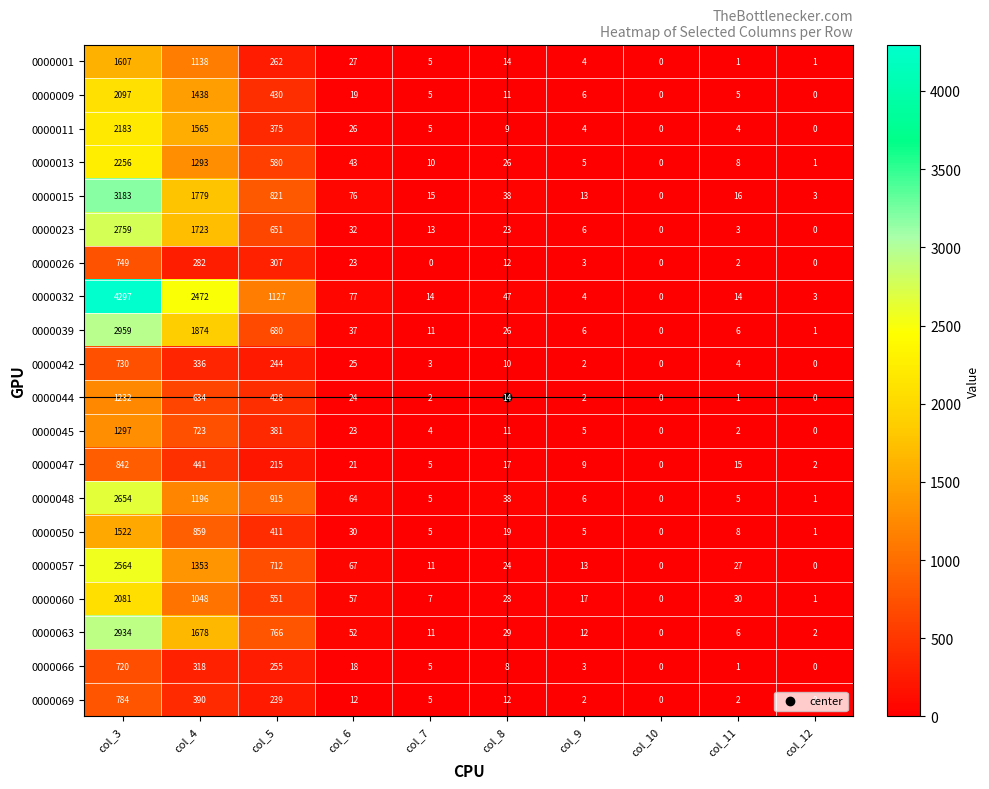

Rank the series by their maximum value, from lowest to highest.

0000066, 0000042, 0000026, 0000069, 0000047, 0000044, 0000045, 0000050, 0000001, 0000060, 0000009, 0000011, 0000013, 0000057, 0000048, 0000023, 0000063, 0000039, 0000015, 0000032